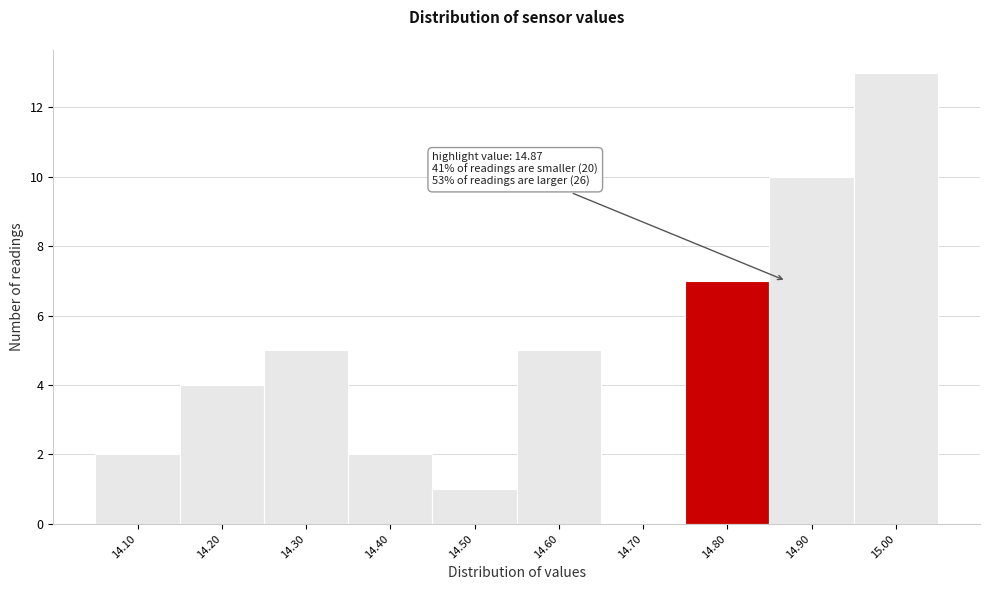

Reading left to right, transcribe all the data shown in this chart.

14.10=2	14.20=4	14.30=5	14.40=2	14.50=1	14.60=5	14.70=0	14.80=7	14.90=10	15.00=13